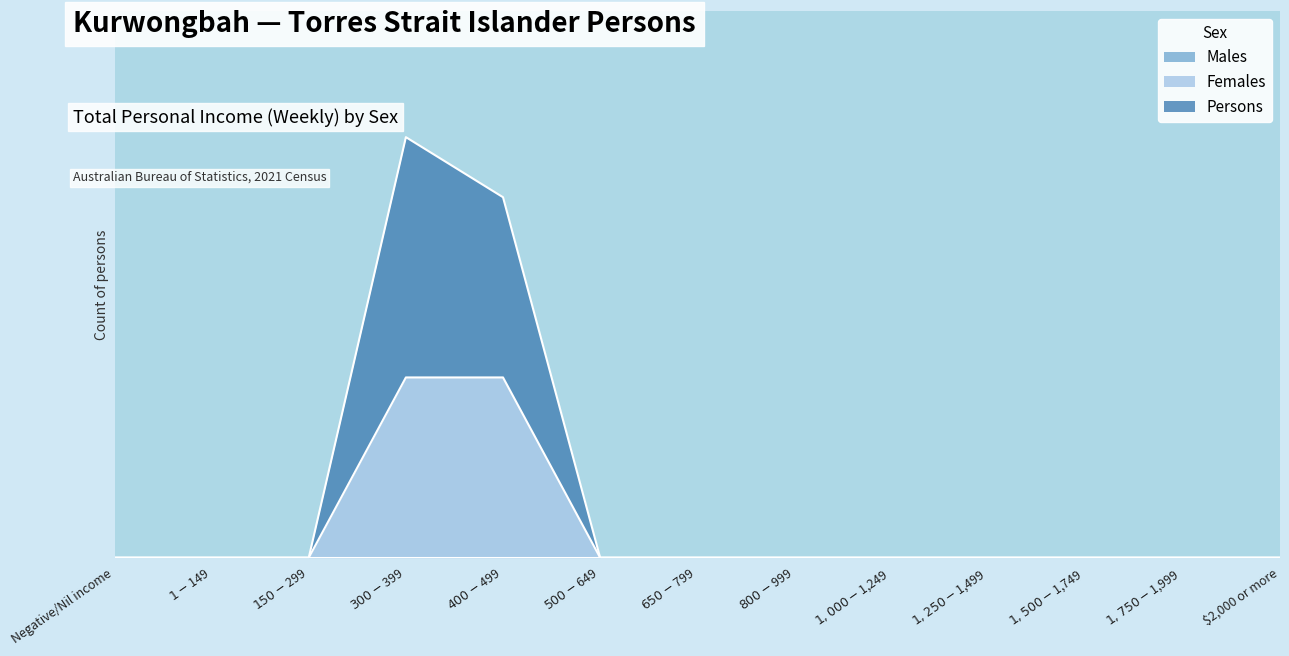

How many data points does each series have?

13